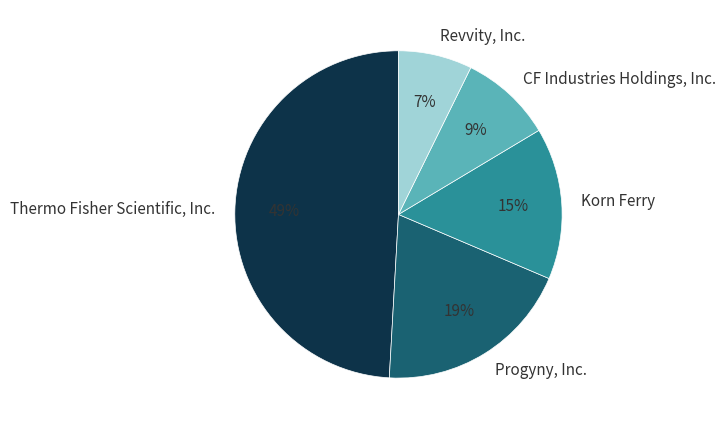

To the nearest percent, what is the difference between the largest and smallest slice percentages?

42%